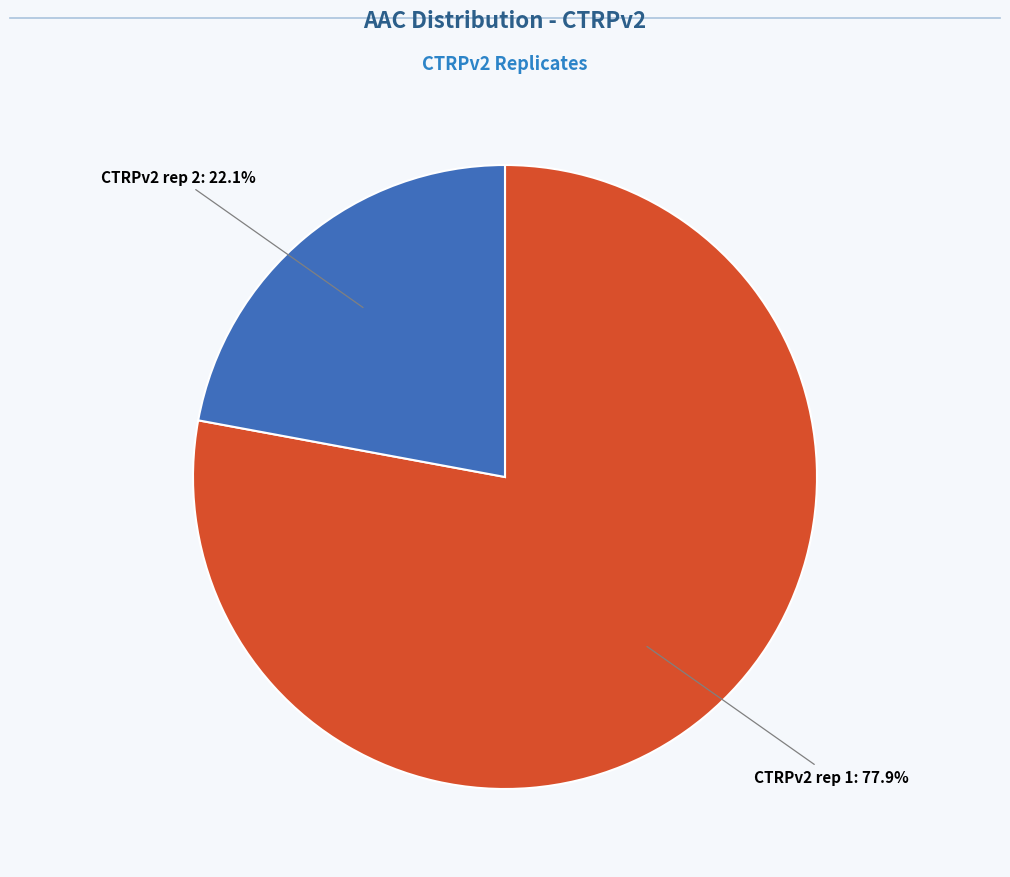

How many segments does this pie chart have?

2